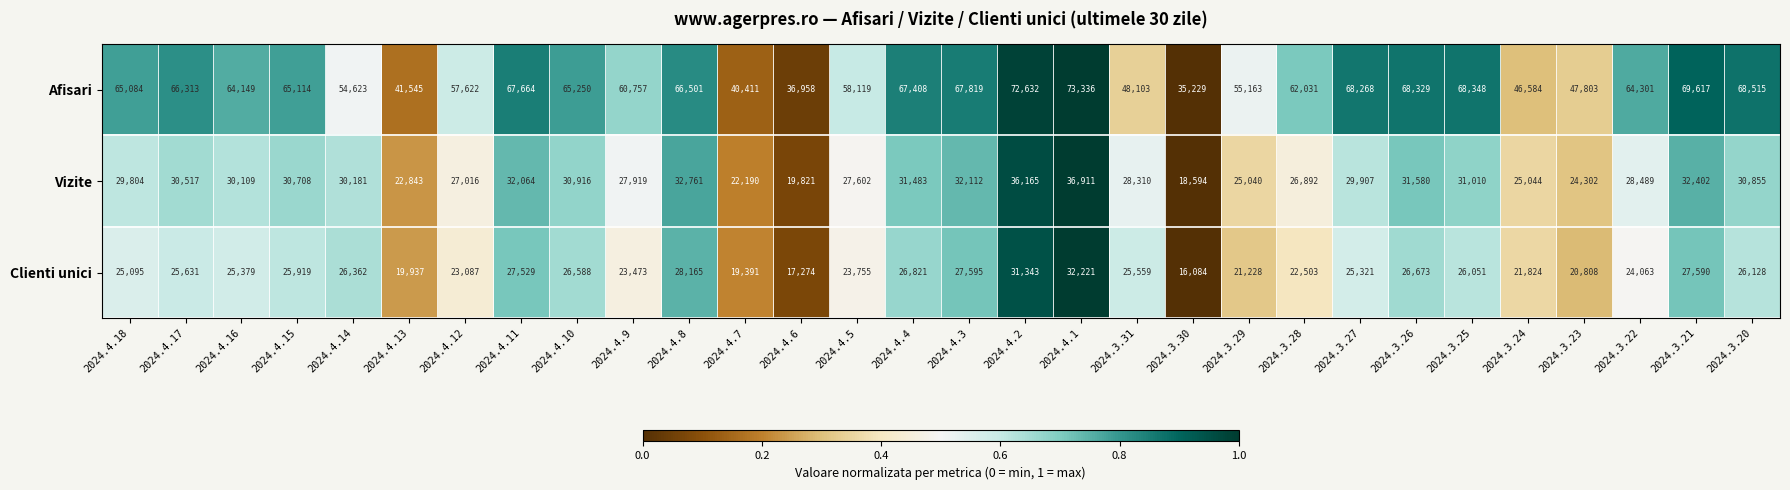

Which series has the widest spread of values?

Afisari